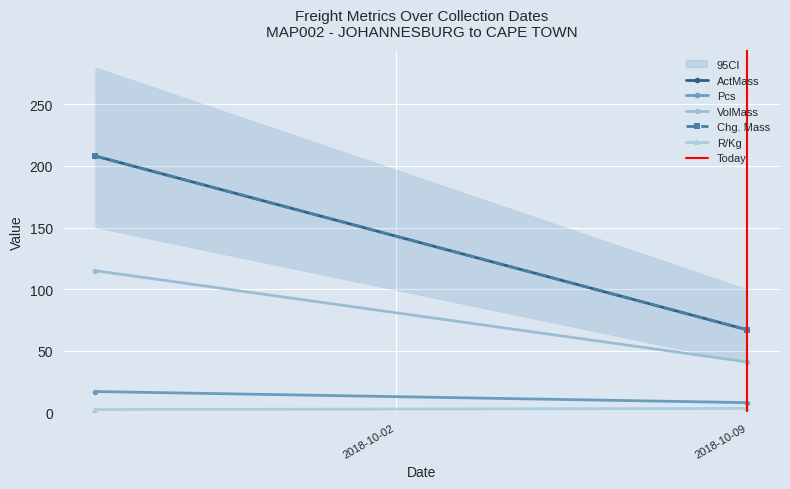

What is the difference between the maximum and minimum values in the Pcs series?

9.0